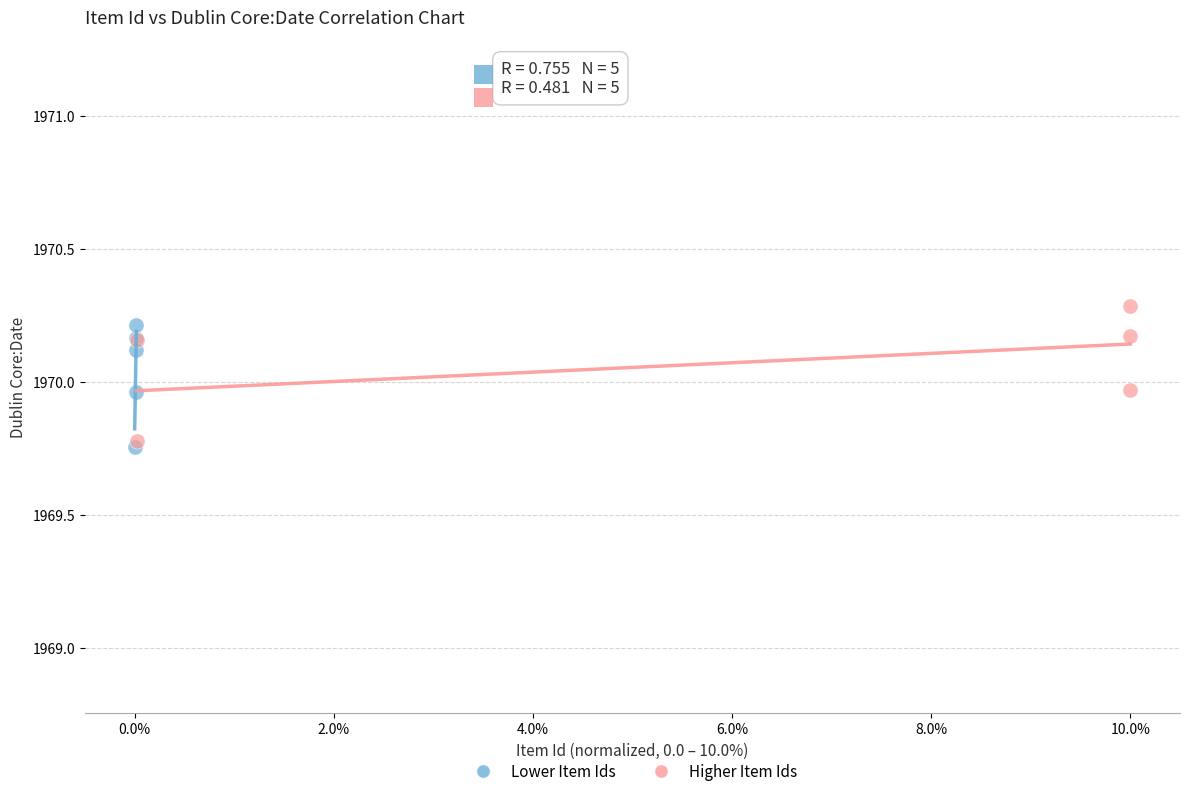

What are all the series names shown in the legend?

Lower Item Ids, Higher Item Ids